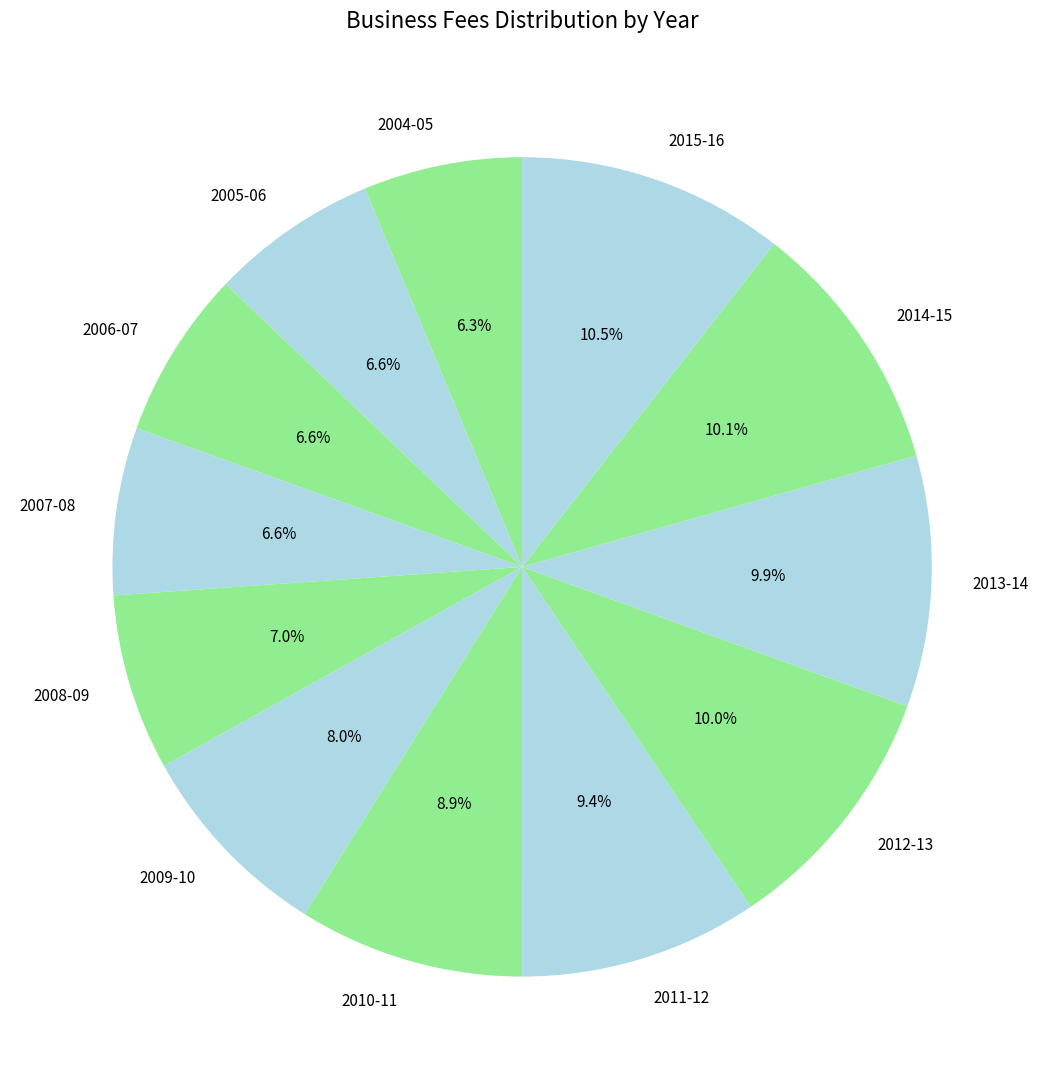

What portion of the pie excludes 2011-12?

90.6%